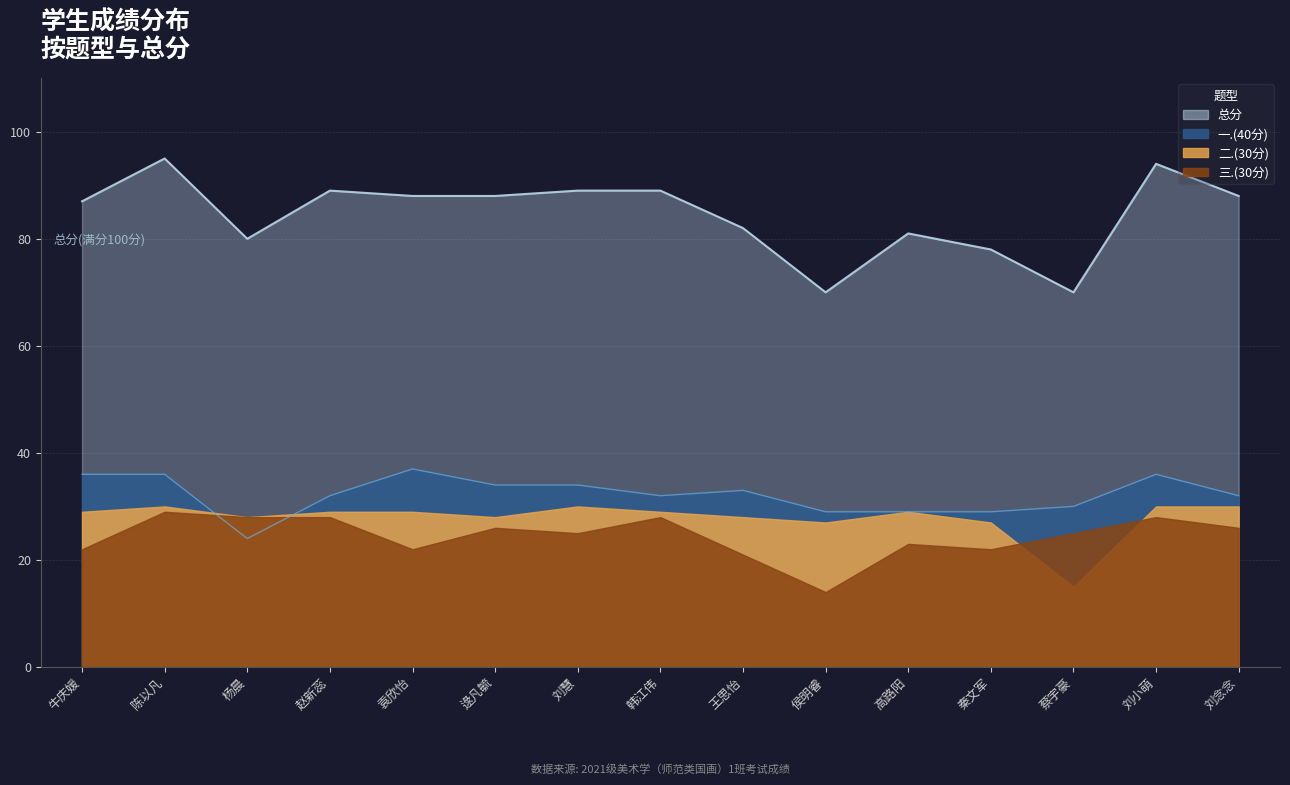

What is the difference between the maximum and minimum values in the 一.(40分) series?

13